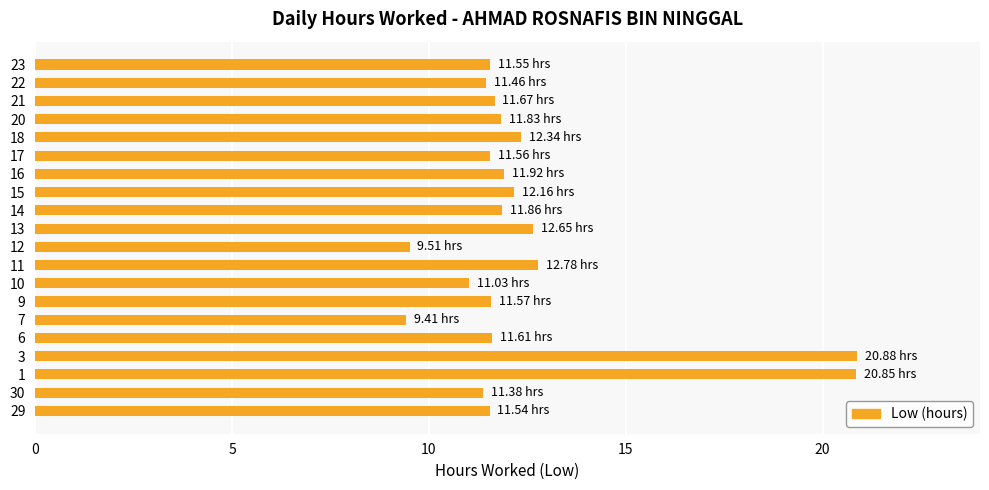

What is the difference between the values at 18 and 3?

8.5